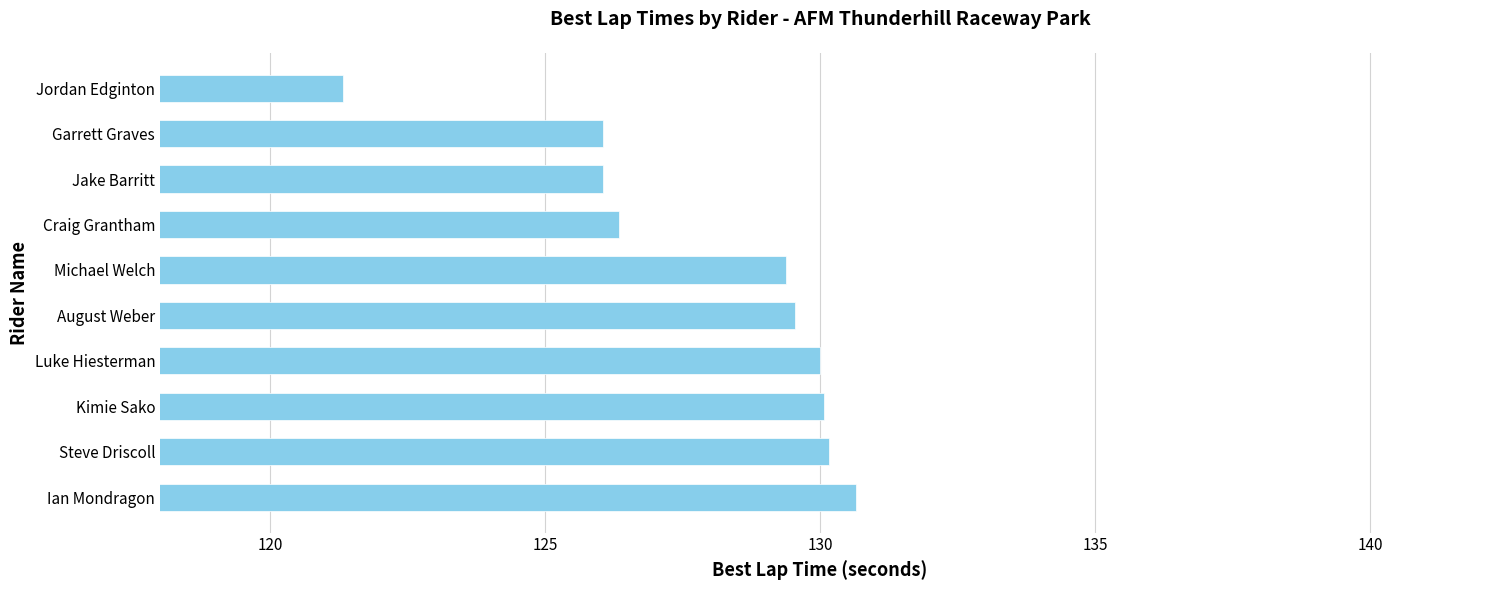

Which category has the highest value across all series?

Ian Mondragon